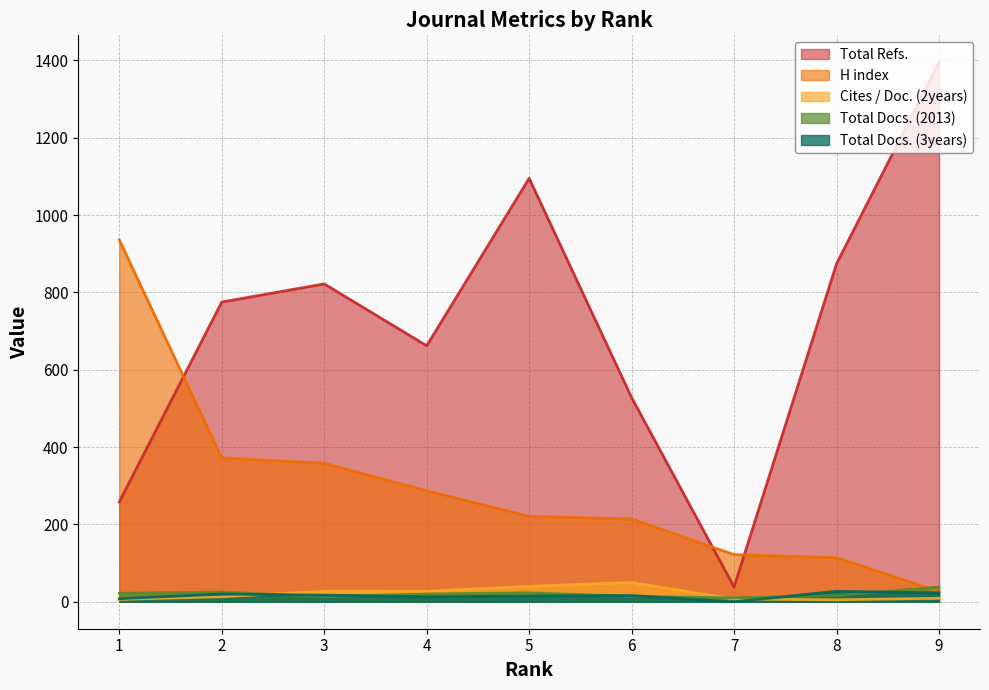

Rank the categories by Total Refs. value from highest to lowest.

9, 5, 8, 3, 2, 4, 6, 1, 7